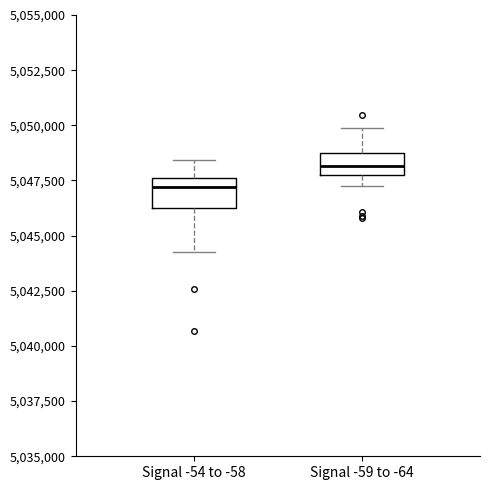

Where is the lower edge of the box for Signal -59 to -64 on the y-axis? The values are not printed on the chart, so give them approximately, as read against the axis.

5047500